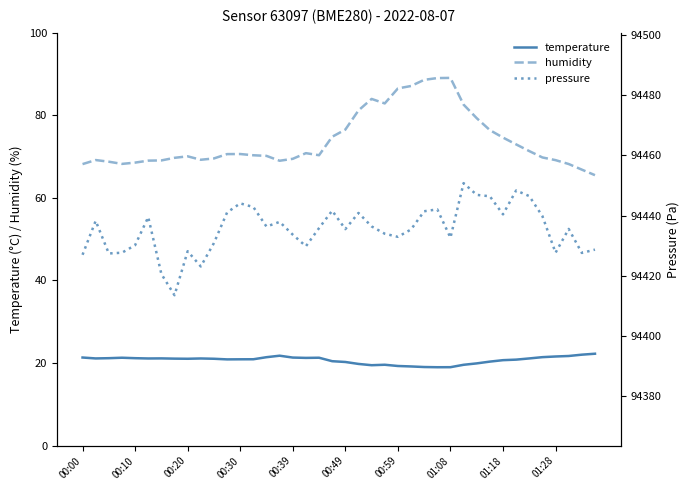

At how many categories does at least one series exceed 3925?

40